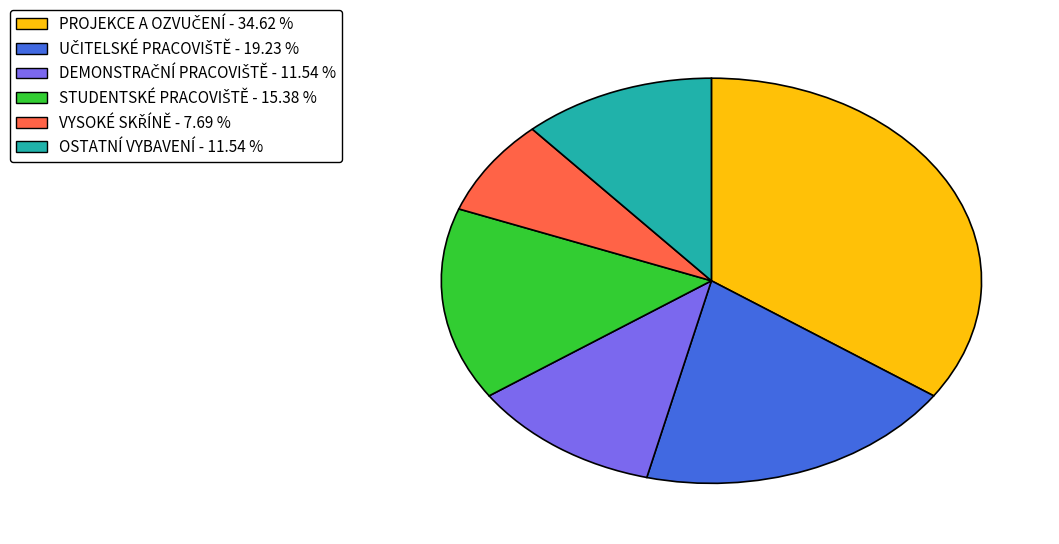

Is there any slice that represents more than half of the pie?

No